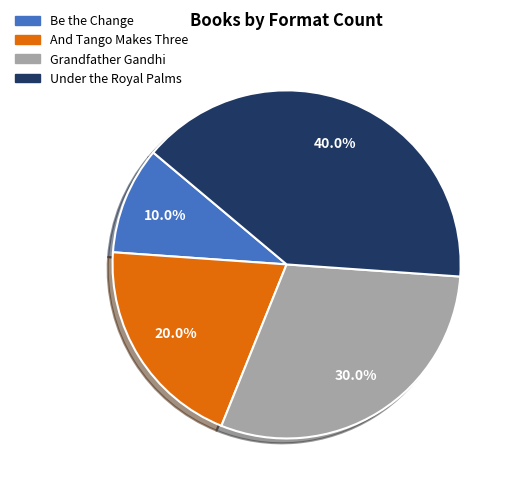

Count the number of slices in the pie.

4